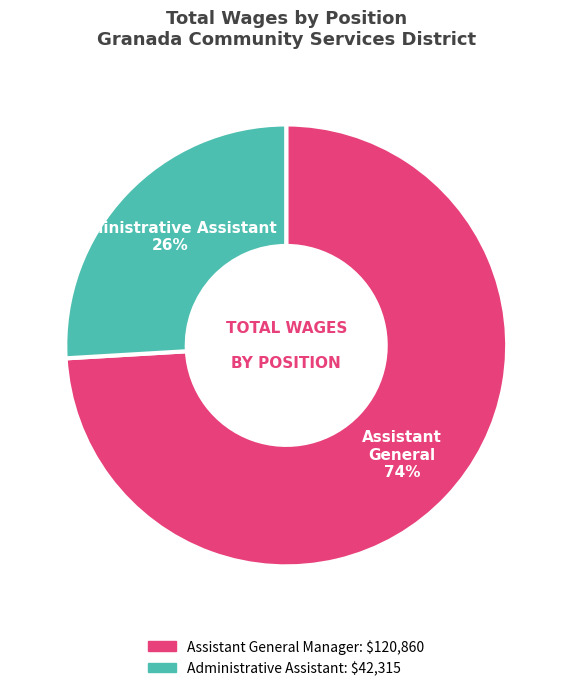

Approximately how many times larger is the value at Administrative Assistant compared to Assistant General Manager?

0.4